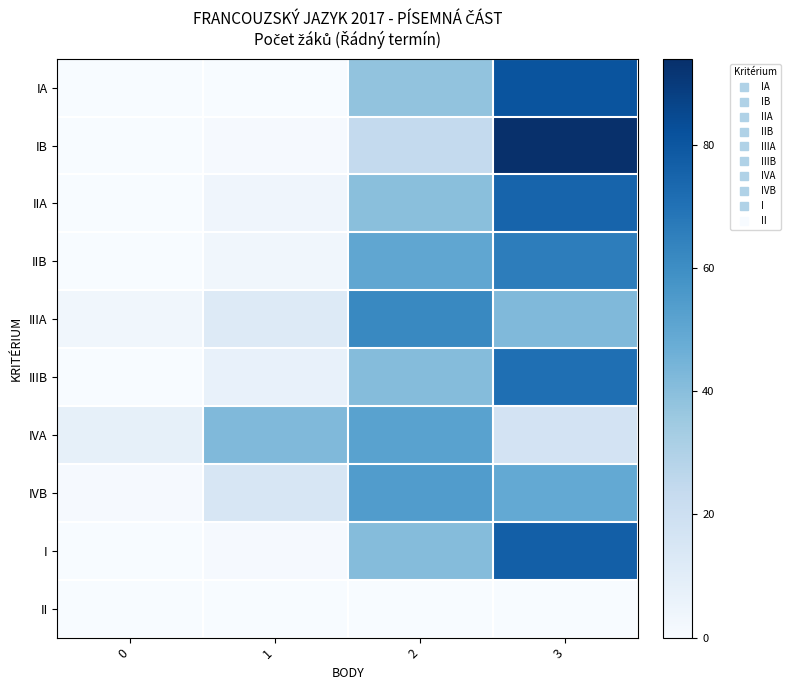

What is the total value across all series at 3?

572